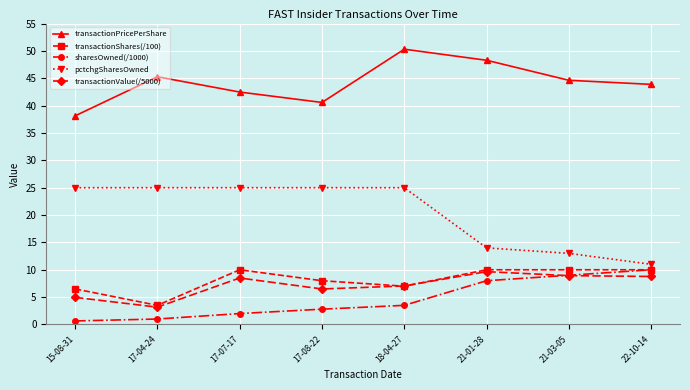

True or false: sharesOwned(/1000) has a value of 3.5 at 18-04-27.

True